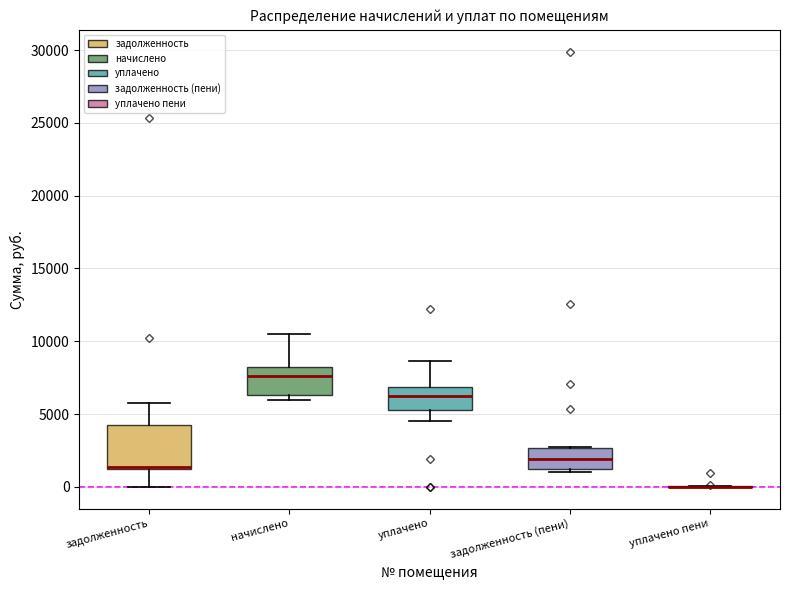

Reading left to right, transcribe this box plot: for each box, give where its median line is, the range the box spans, and where its two whiskers end, as read against the y-axis. The values are not printed on the chart, so give them approximately, as read against the axis.

задолженность: median 1500, box 1000 to 4500, whiskers 0 to 5500
начислено: median 7500, box 6500 to 8000, whiskers 6000 to 10500
уплачено: median 6500, box 5500 to 7000, whiskers 4500 to 8500
задолженность (пени): median 2000, box 1000 to 2500, whiskers 1000 (just below the box's lower edge) to 2500
уплачено пени: box collapsed to a line at 0, whiskers 0 to 0